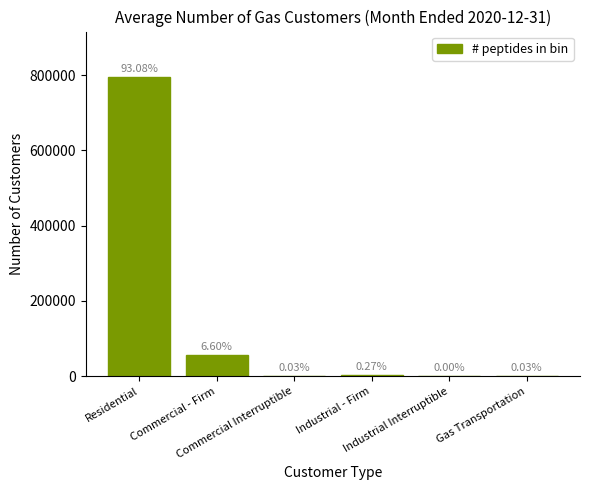

Are the bars horizontal?

No